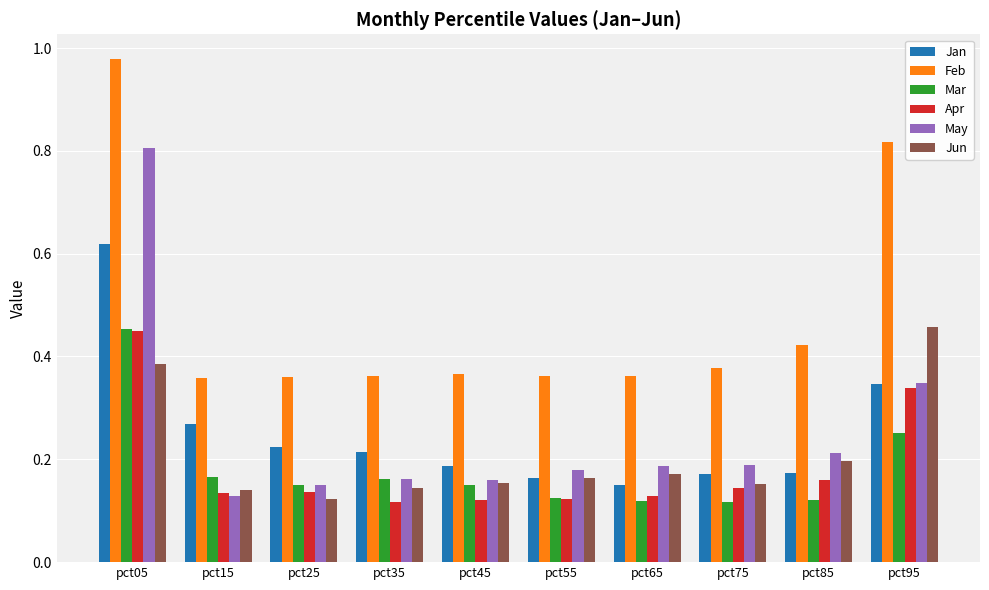

Which series has the largest total across all categories?

Feb